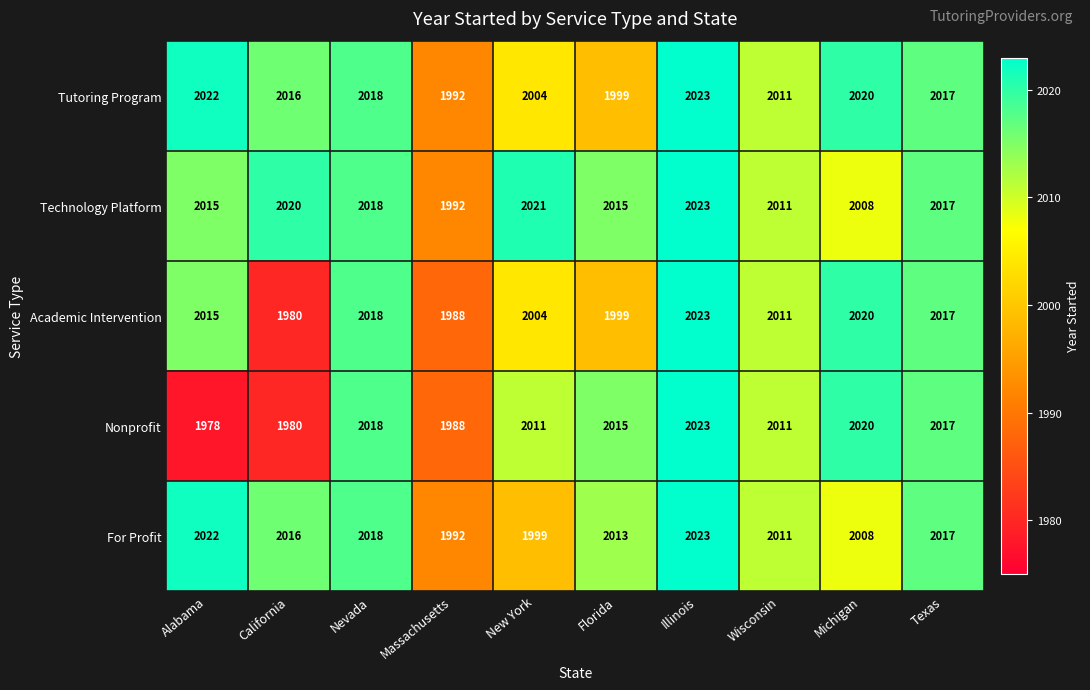

What is the sum of all Tutoring Program values?

20122